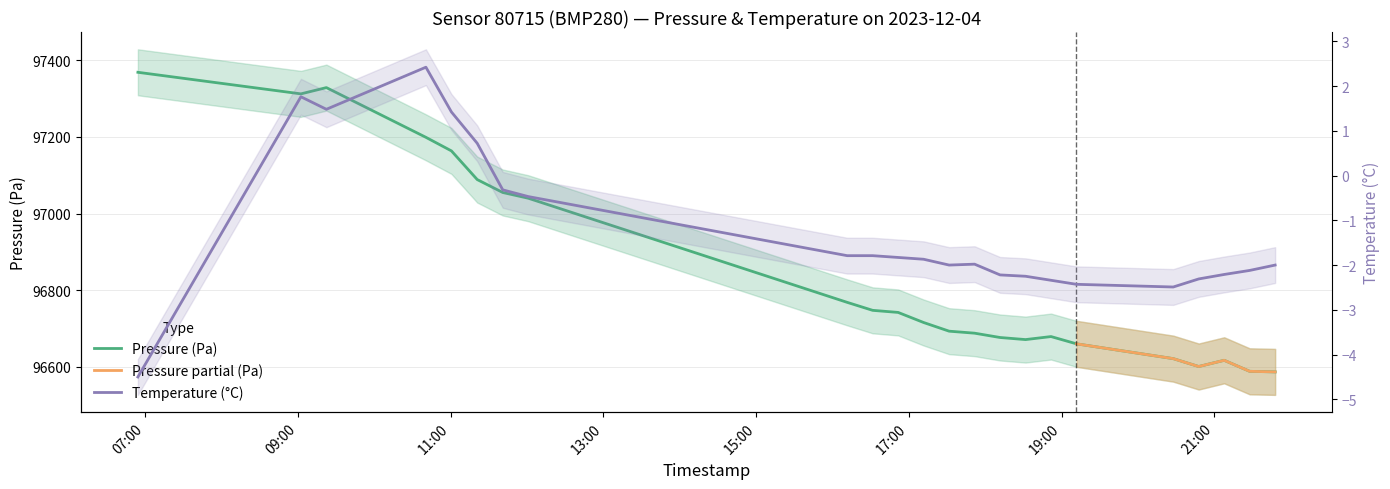

Which series has the largest total across all categories?

pressure